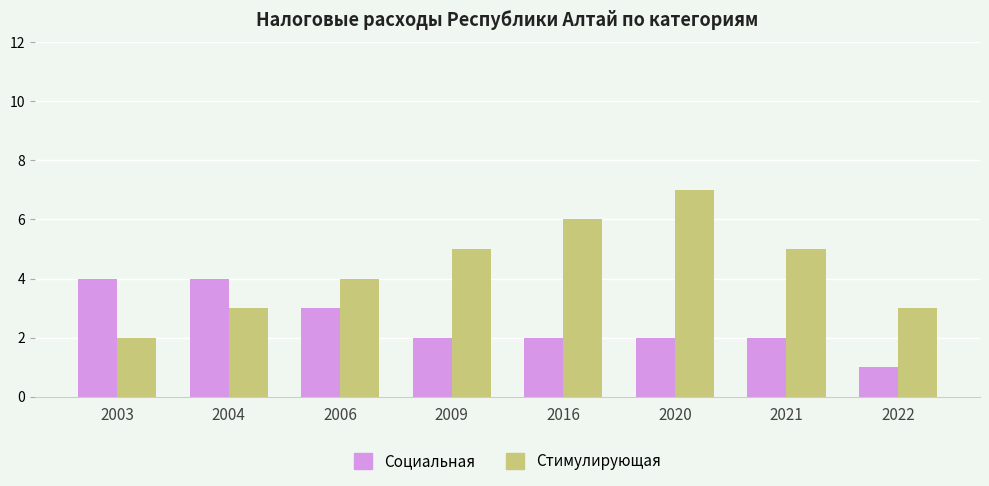

Rank the series by their maximum value, from highest to lowest.

Стимулирующая, Социальная